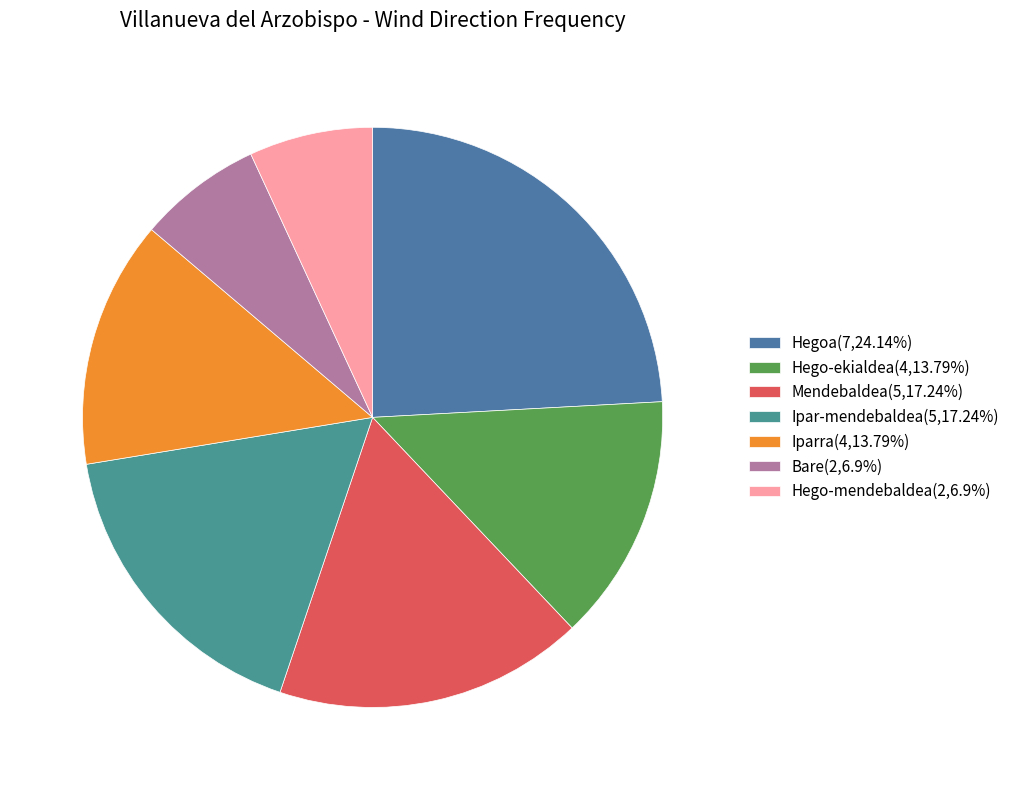

Count the number of slices in the pie.

7